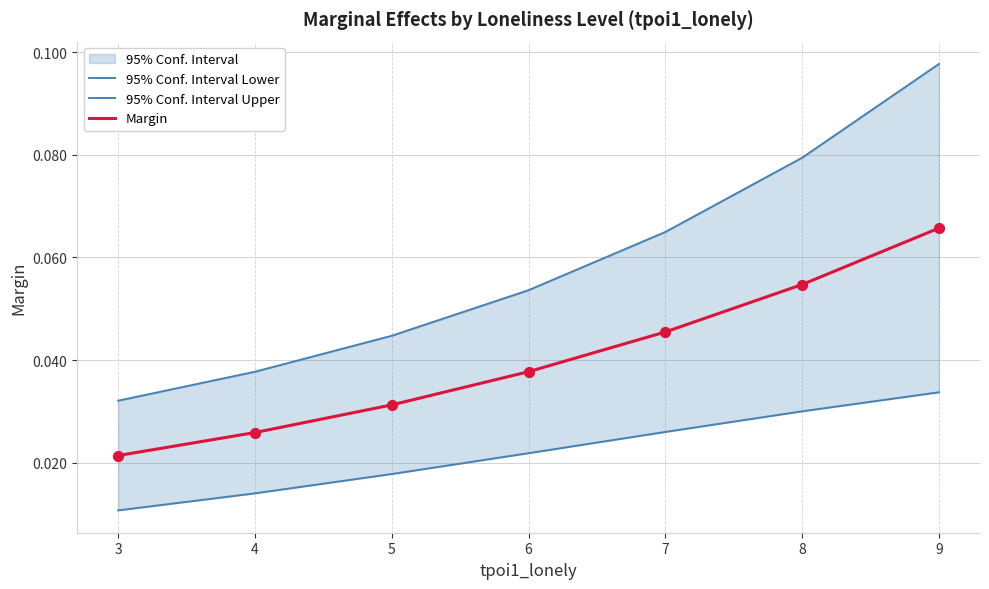

Rank the categories by Margin value from highest to lowest.

9, 8, 7, 6, 5, 4, 3